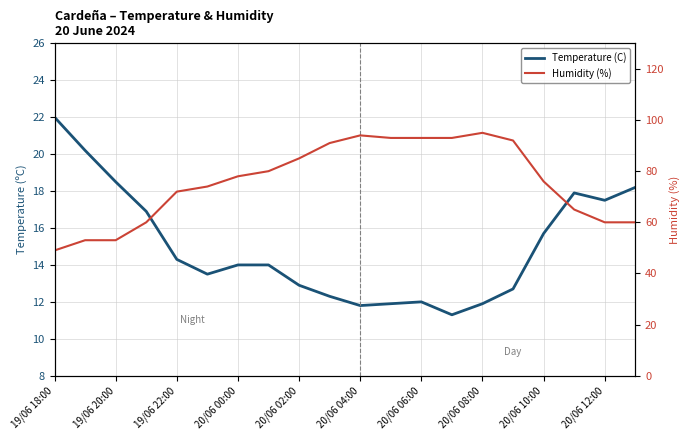

What is the minimum value for Humidity (%)?

49.0